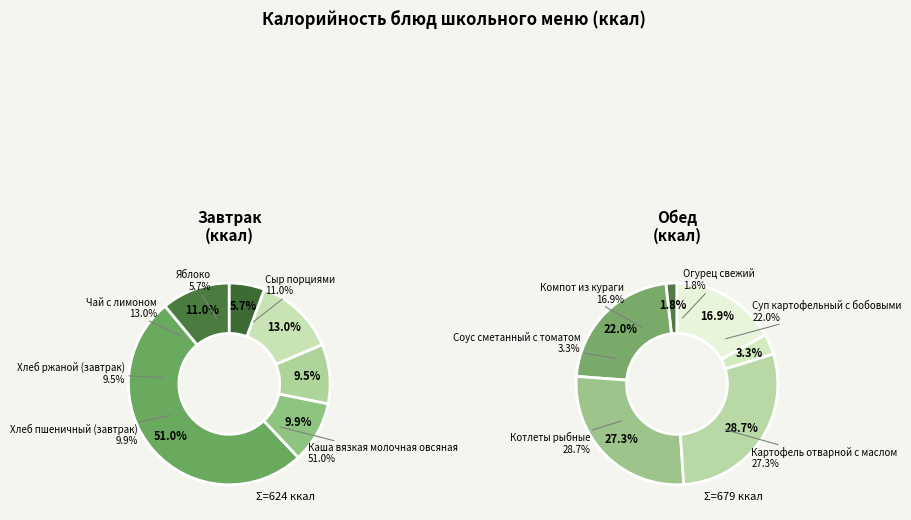

How many segments does this pie chart have?

12